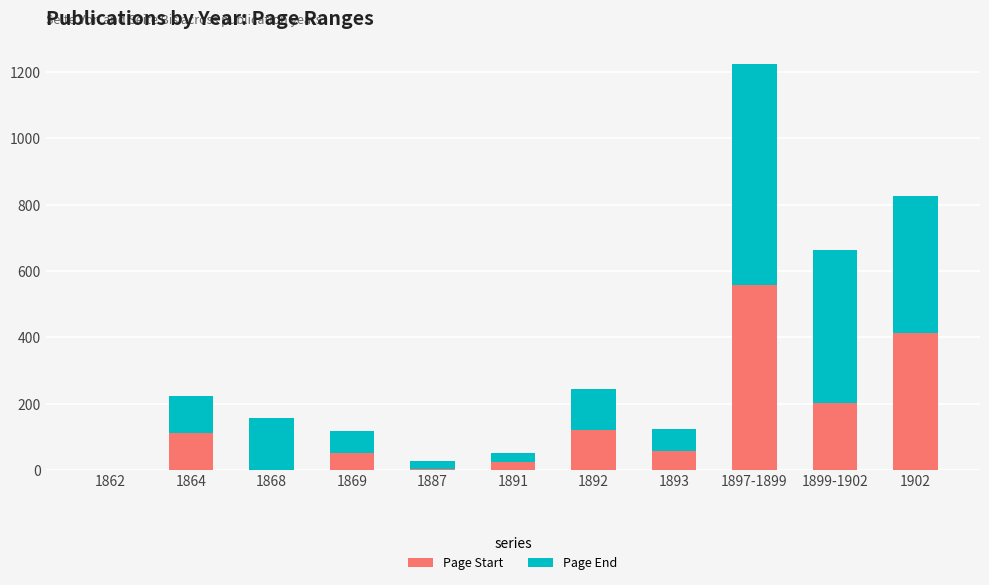

At which category is the sum across all series the highest?

1897-1899